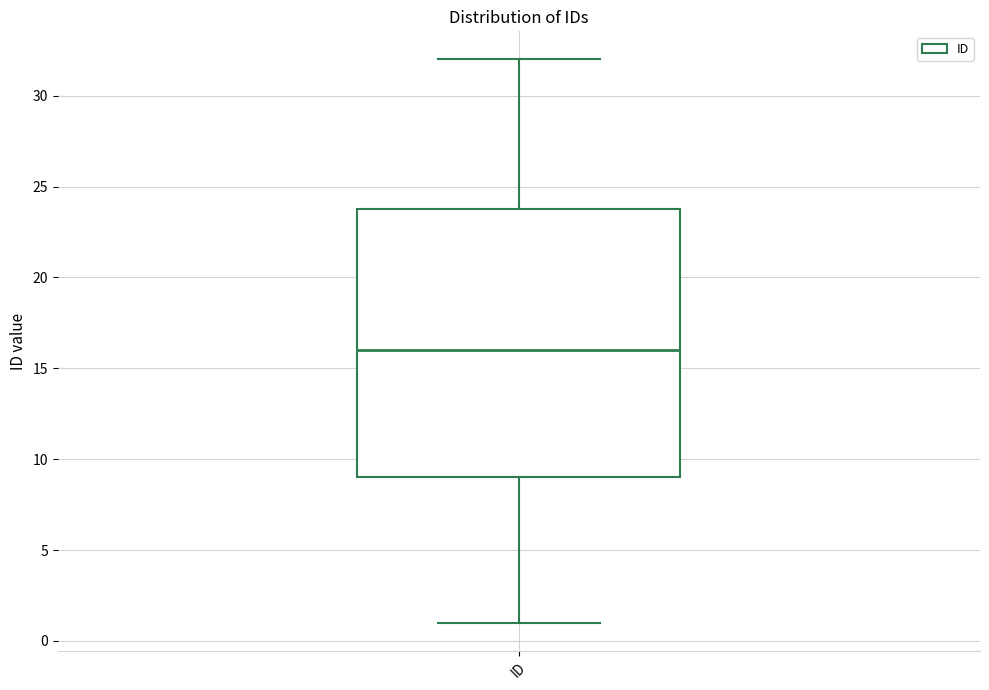

Transcribe this box plot: give where the median line is, the range the box spans, and where the two whiskers end, as read against the y-axis. The values are not printed on the chart, so give them approximately, as read against the axis.

median 16, box 9 to 24, whiskers 1 to 32